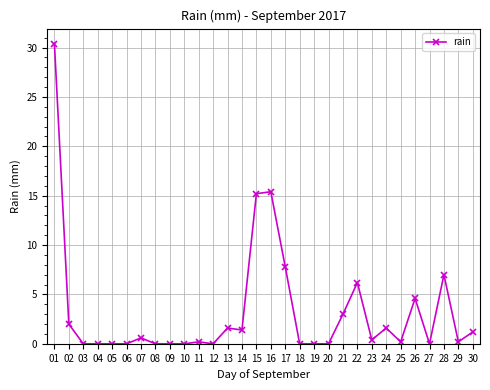

How many lines are shown in the chart?

1